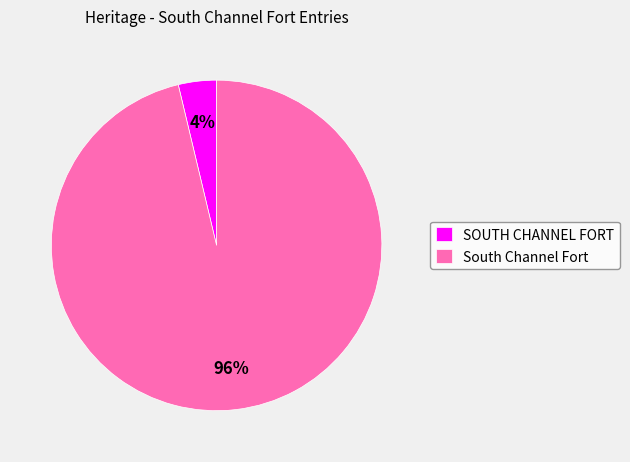

Which slice is the largest?

South Channel Fort